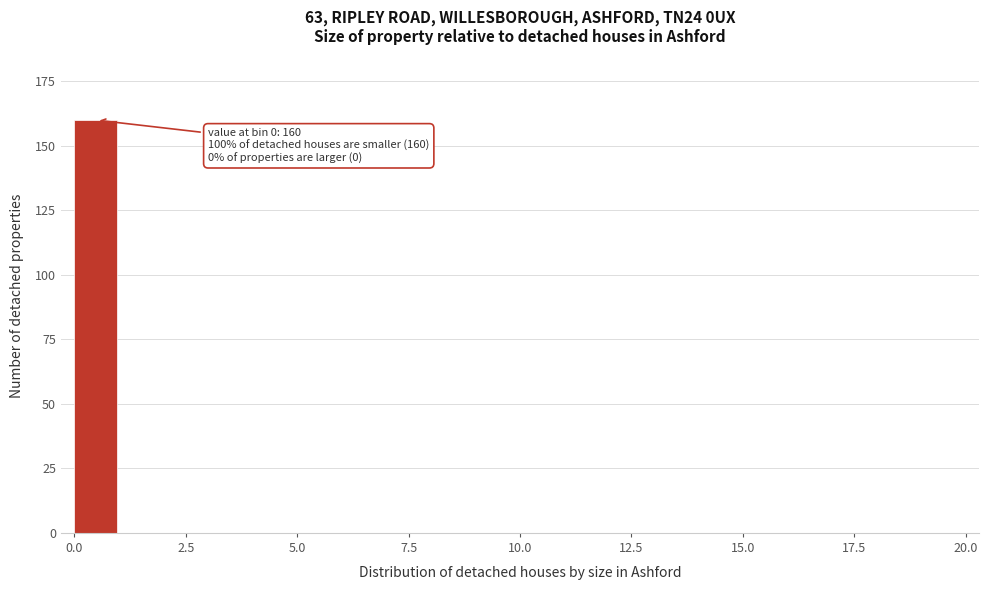

Around what value on the x-axis is the tallest bar? Give the approximate position of its centre, as read against the axis.

0.5